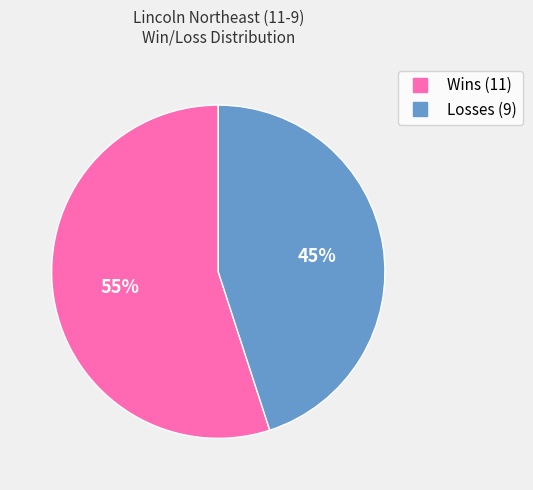

To the nearest percent, what is the average slice percentage?

50%